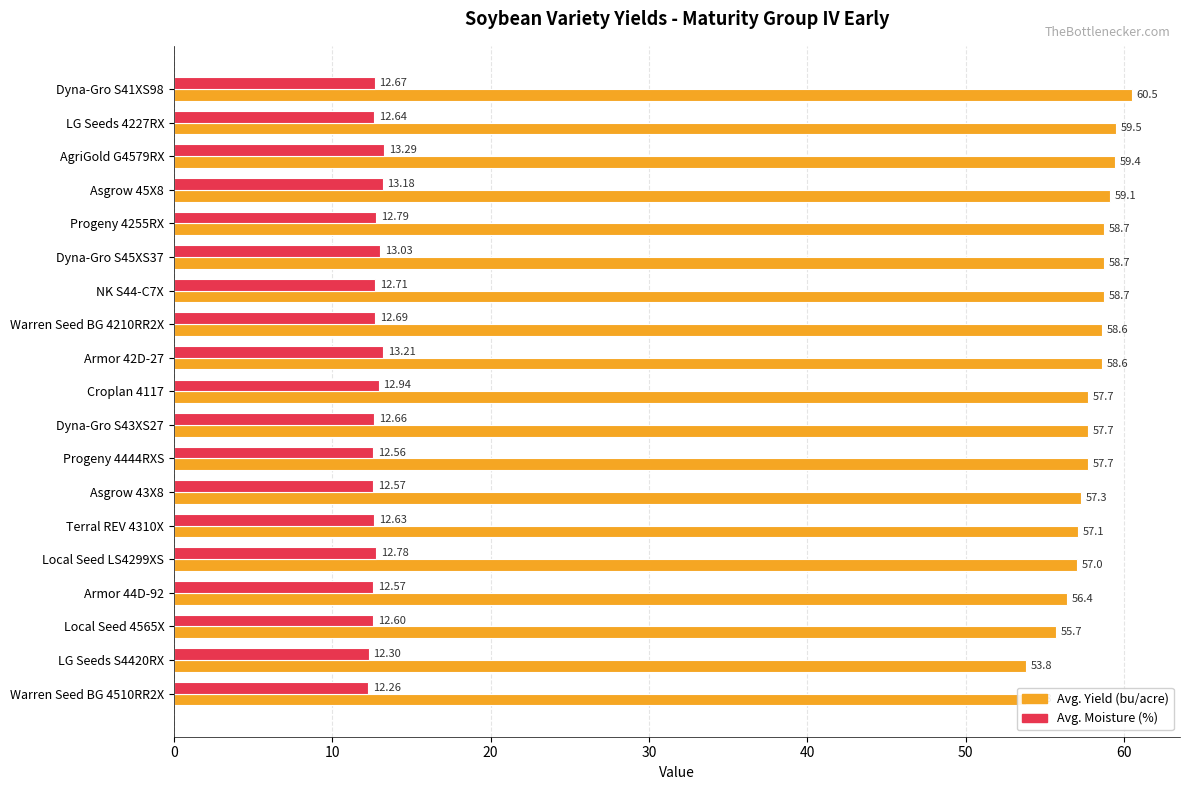

What is the value of the Avg. Moisture (%) bar at the 8th from the left?

12.7